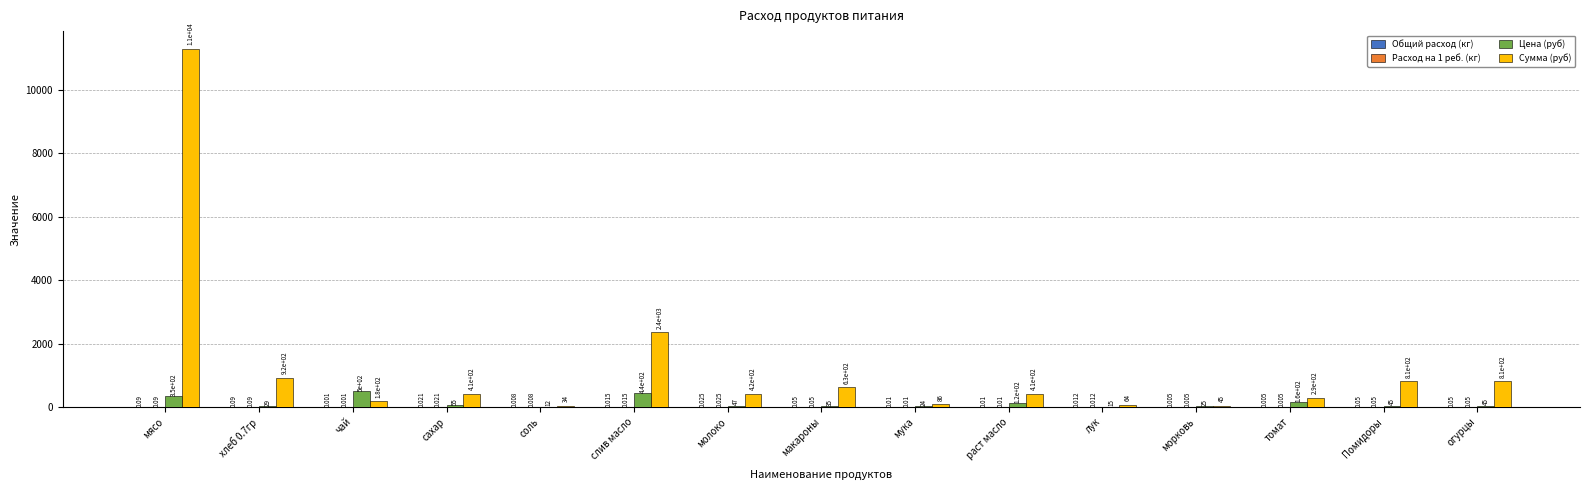

Between раст масло and огурцы, which series saw the biggest shift?

Сумма (руб)